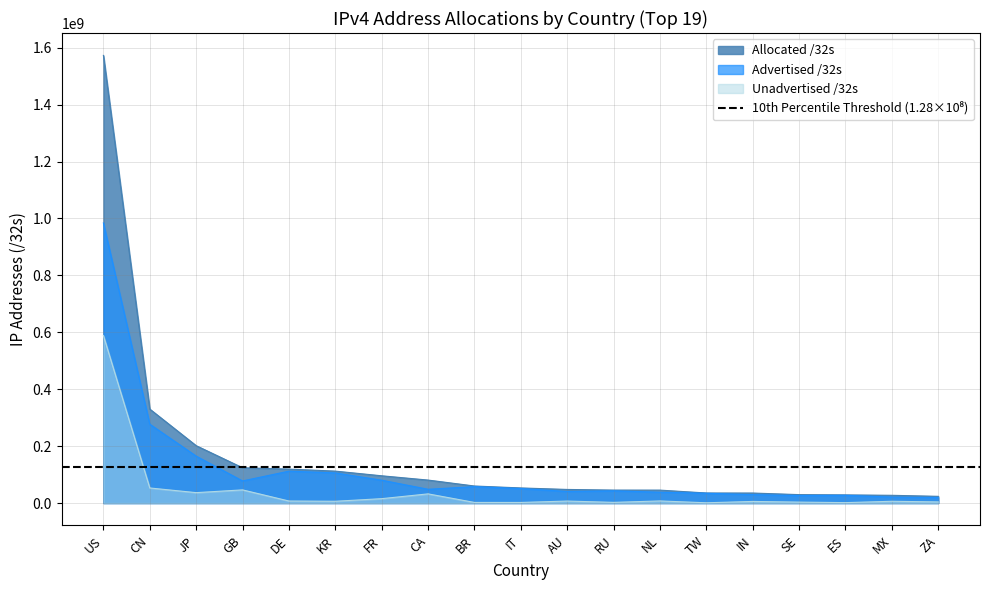

What is the difference between the Unadvertised /32s values at NL and CN?

45601216